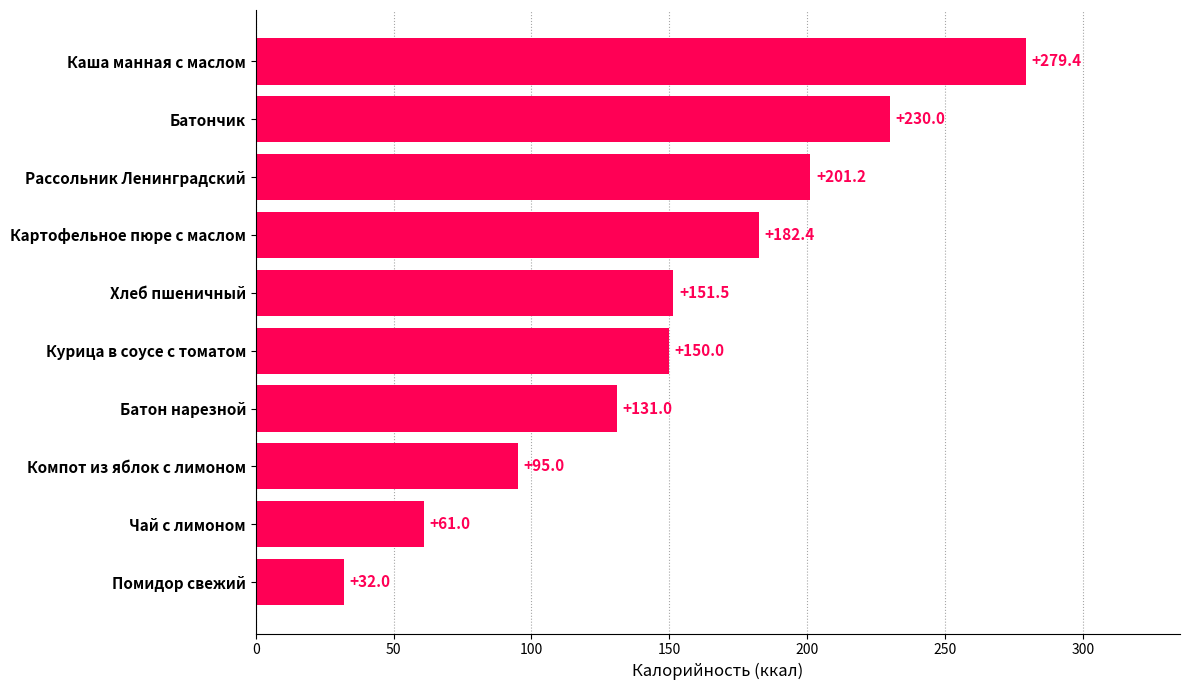

How many series are shown in this chart?

1